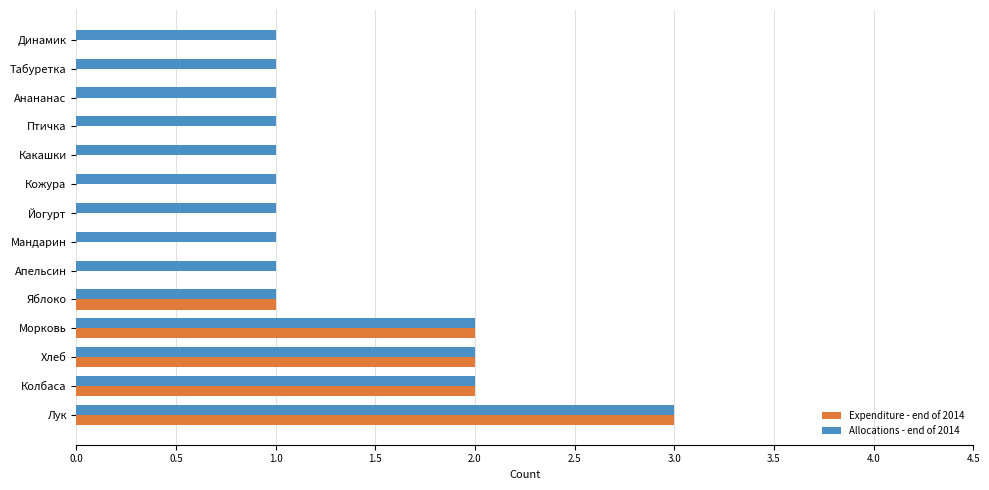

How many Allocations - end of 2014 values are between 1 and 2?

13